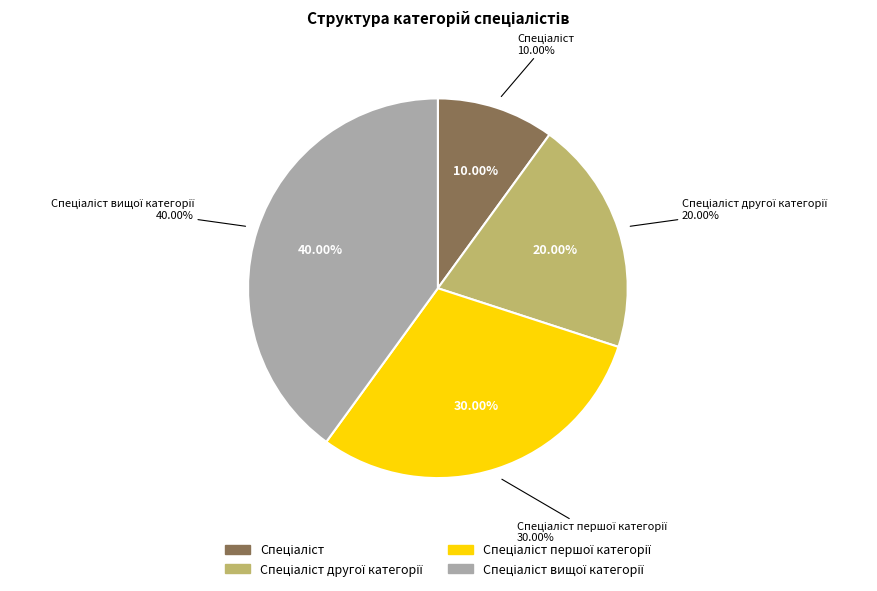

Does Спеціаліст другої категорії represent more than half of the total?

No